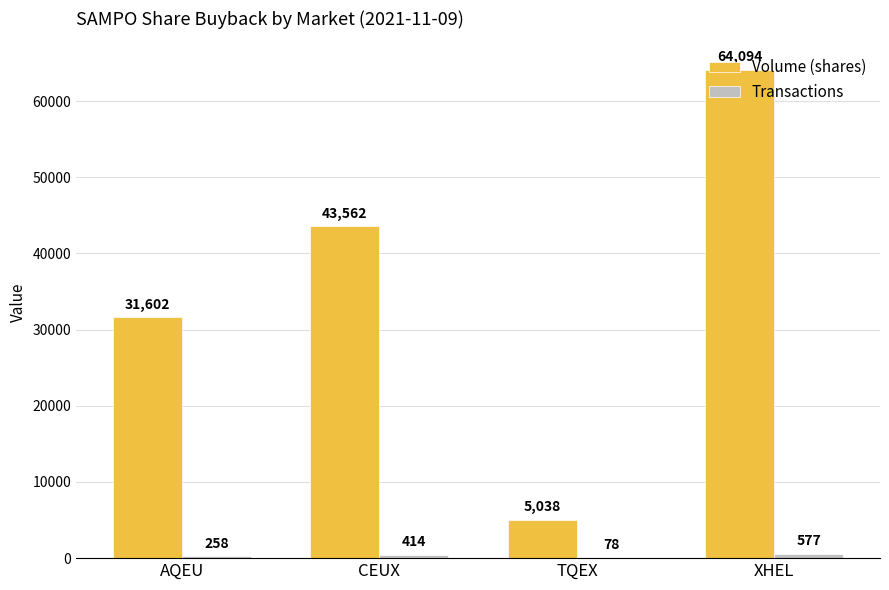

The value of Volume (shares) at CEUX is 43562. True or false?

True